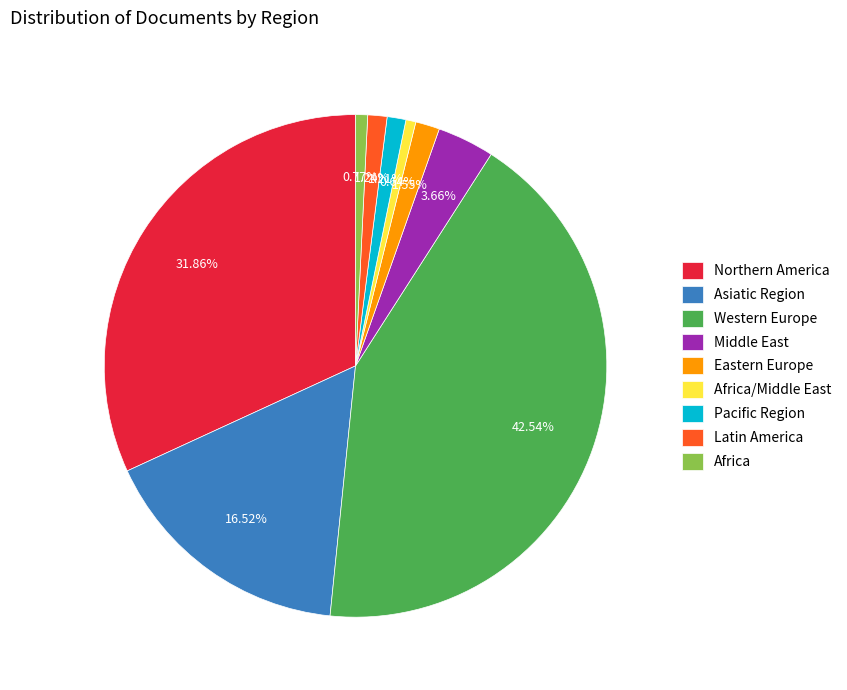

Approximately how many times larger is the value at Asiatic Region compared to Western Europe?

0.4